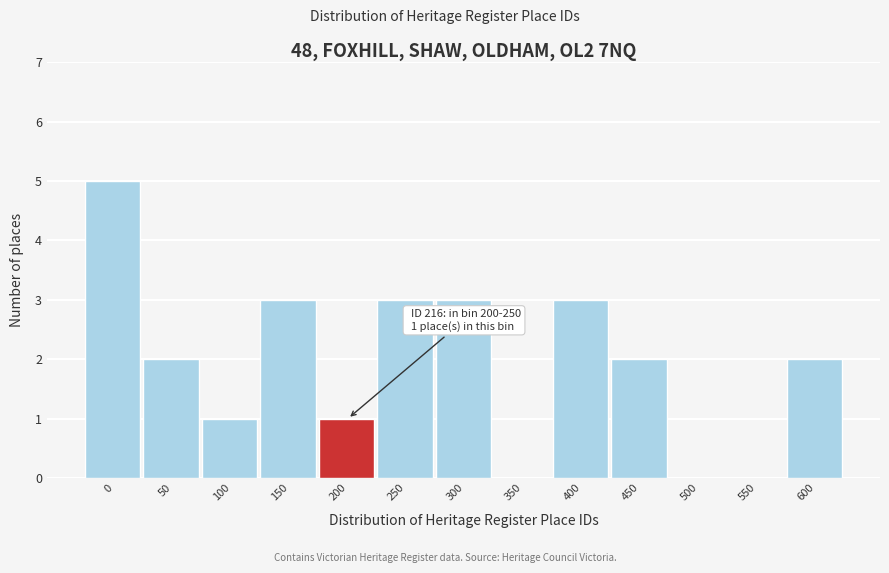

Reading left to right, extract all data points from this chart.

0=5	50=2	100=1	150=3	200=1	250=3	300=3	350=0	400=3	450=2	500=0	550=0	600=2